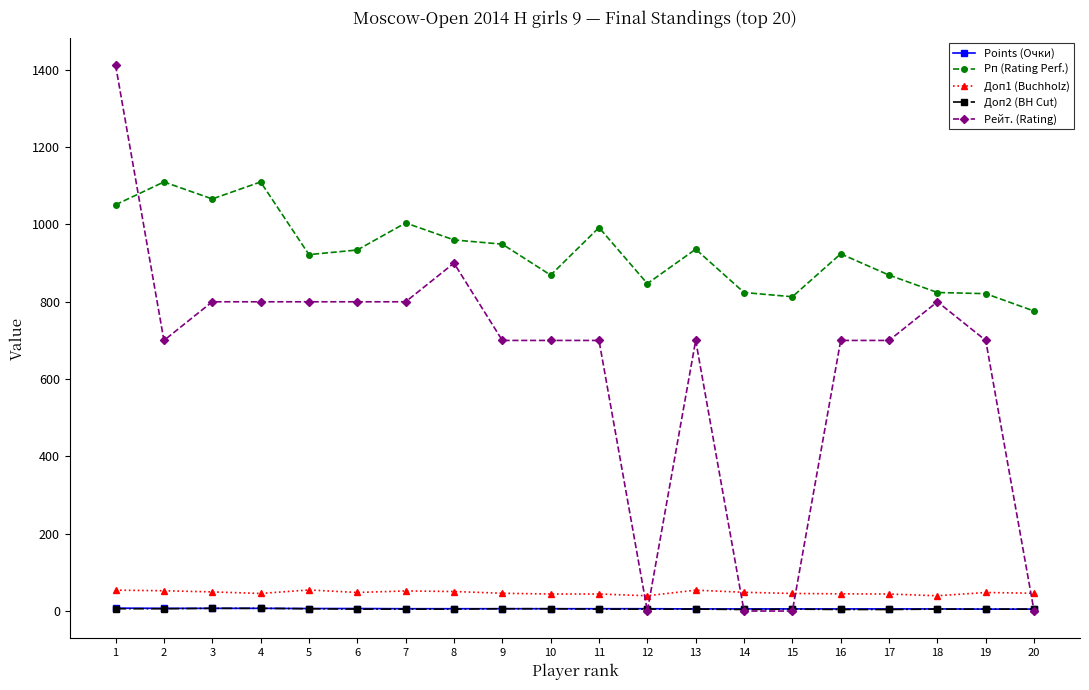

Where is the first local minimum for Рп (Rating Perf.)?

3